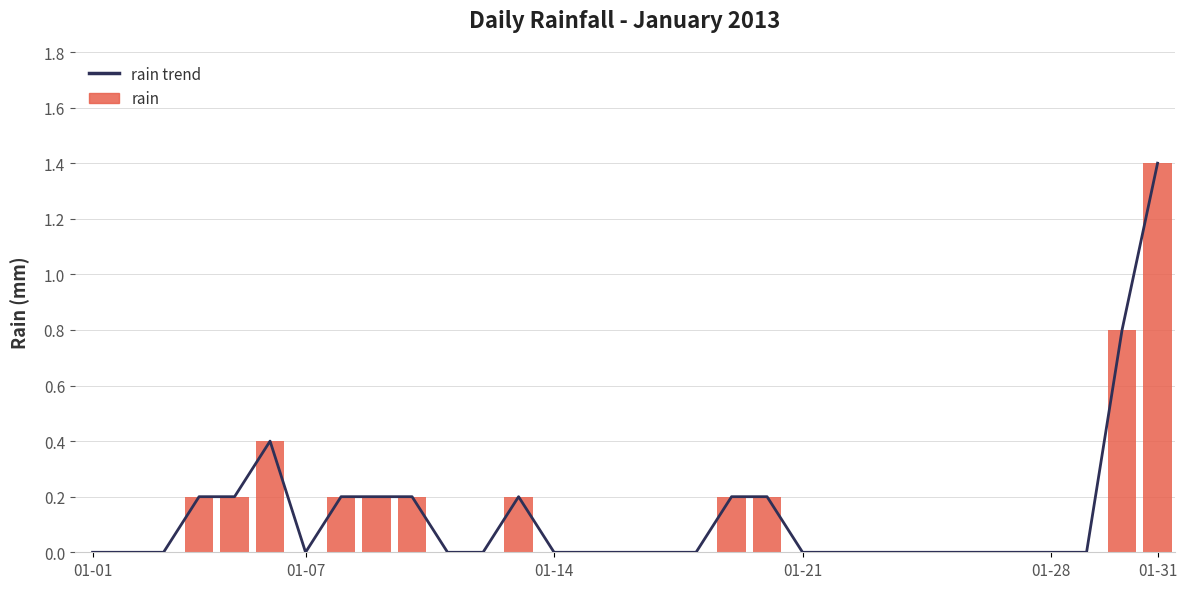

Which has a higher value, 22 or 01-07?

22